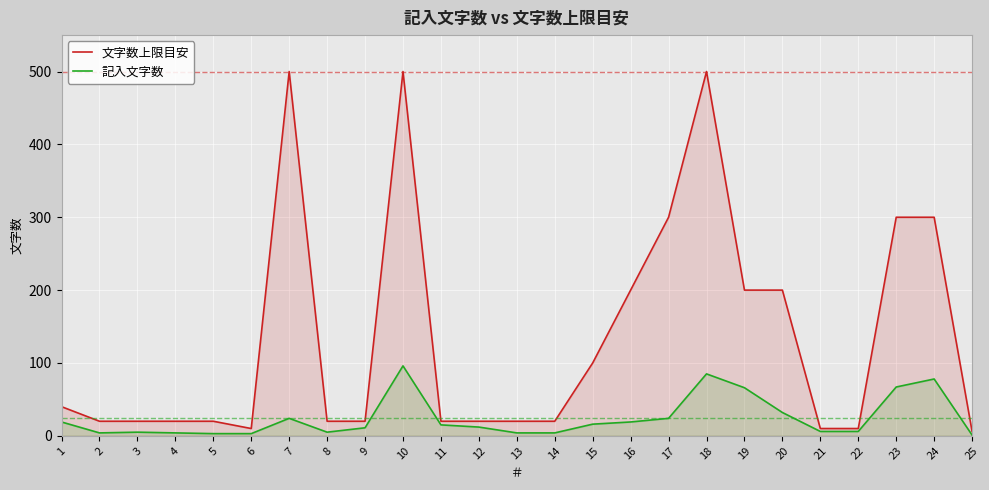

What is the value of the 文字数上限目安 point at the 15th from the left?

100